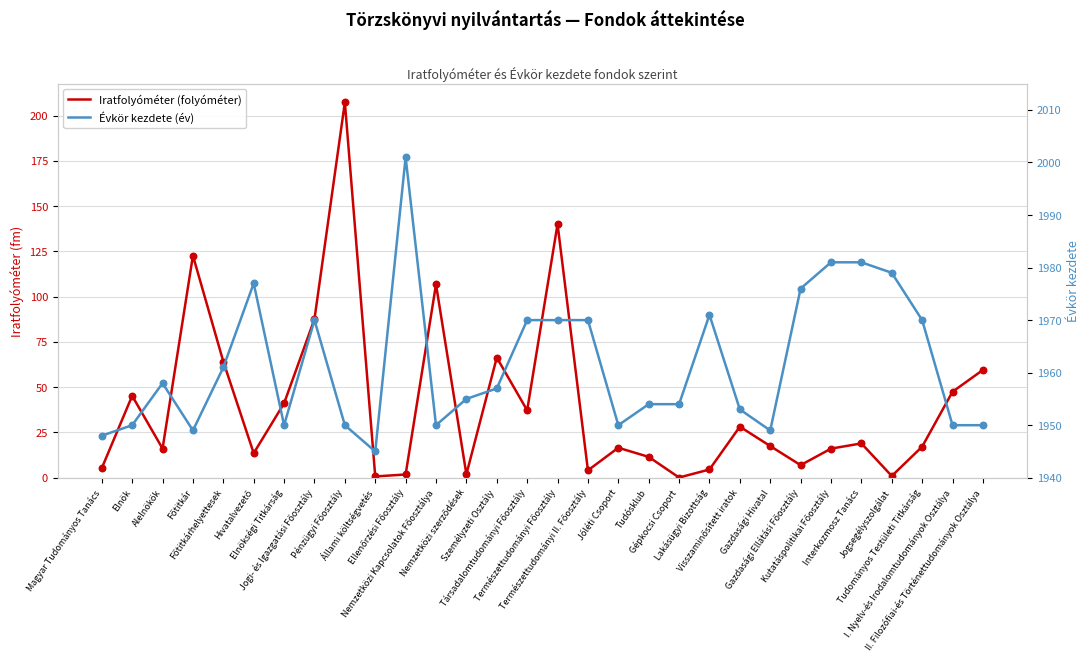

At which category is the sum across all series the highest?

Pénzügyi Főosztály